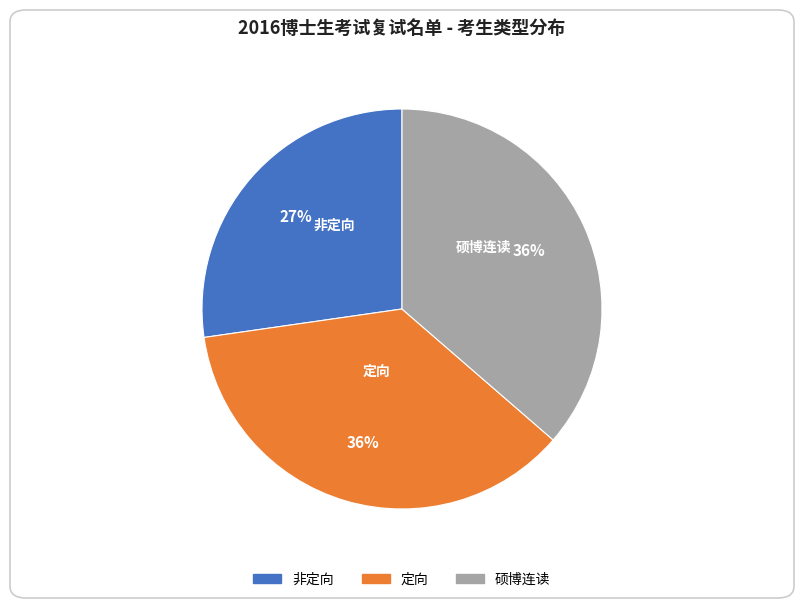

Count the number of slices in the pie.

3